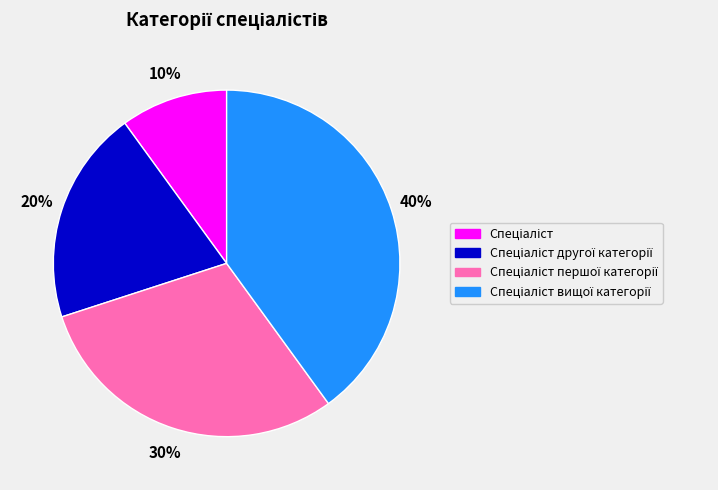

Is there a majority slice in this chart?

No